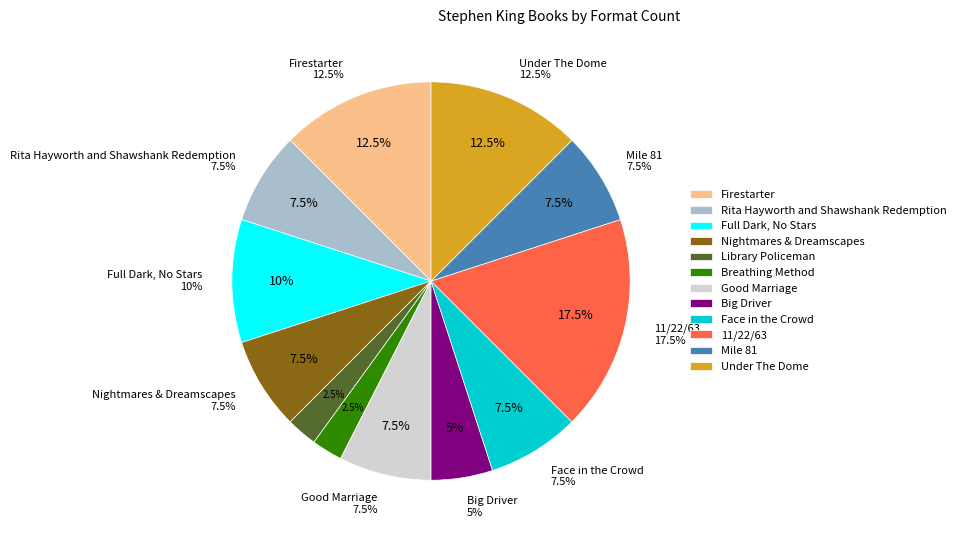

Count the number of slices in the pie.

12